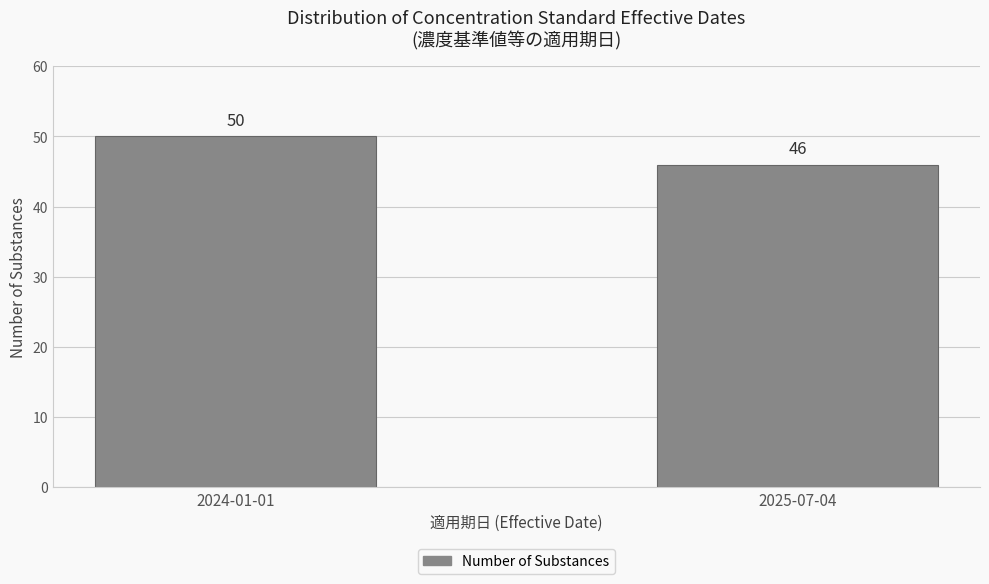

Reading right to left, list all the values displayed in this chart.

2025-07-04=46	2024-01-01=50